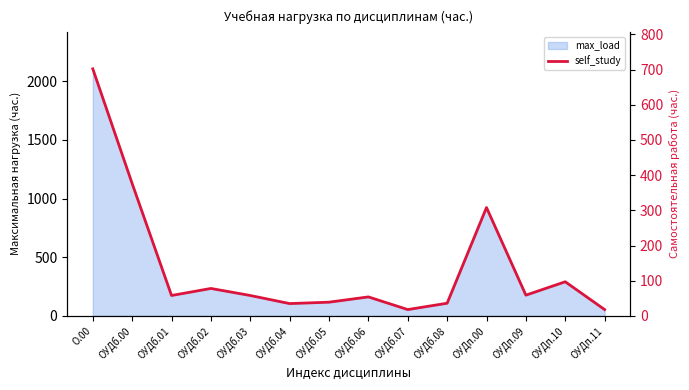

At which label does the data first exceed 58?

О.00